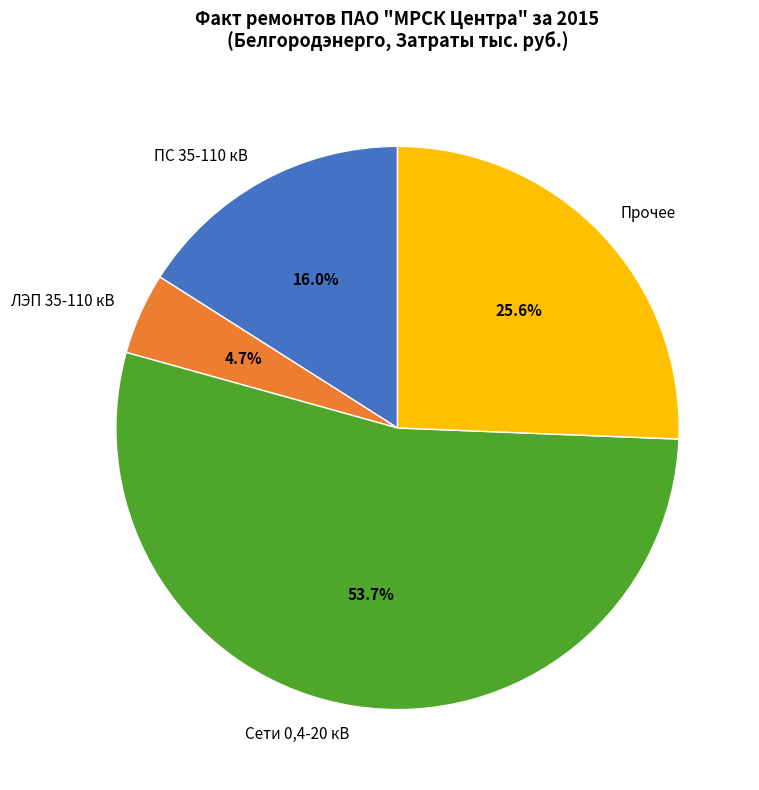

What is the ratio of the value at ЛЭП 35-110 кВ to the value at ПС 35-110 кВ?

0.3